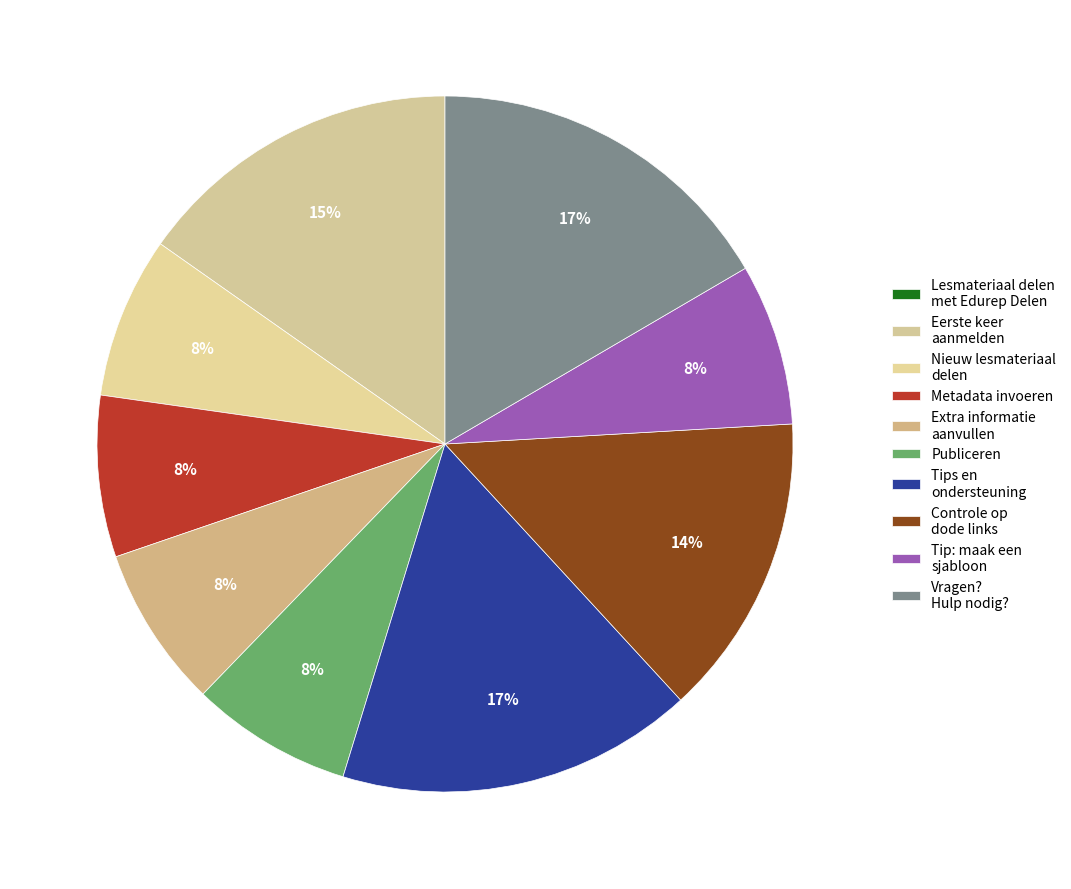

What percentage is NOT represented by Vragen? Hulp nodig??

83.4%